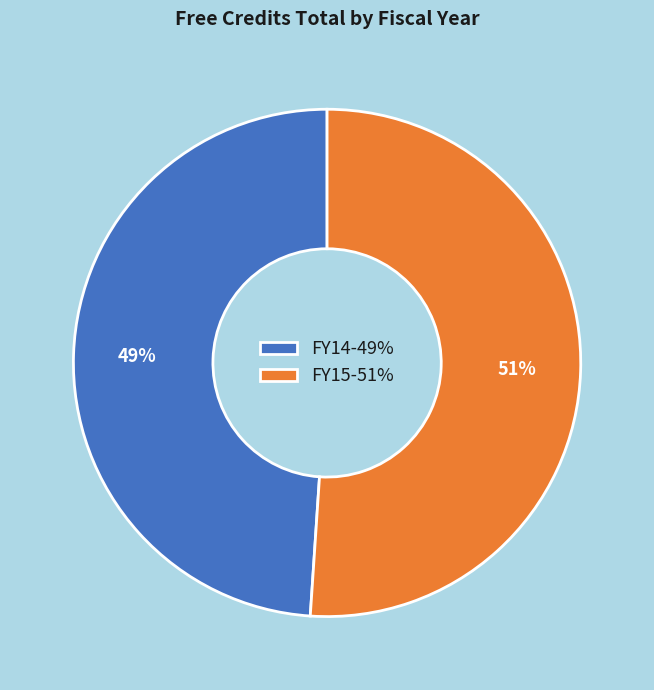

What is the ratio of the value at FY15 to the value at FY14?

1.0